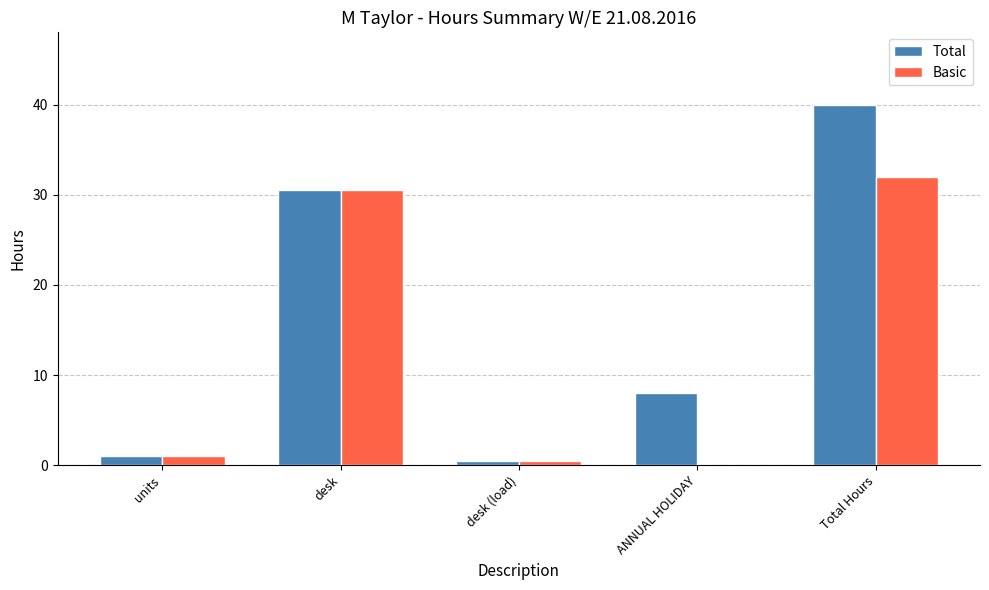

At which label is Basic closest to 16?

desk